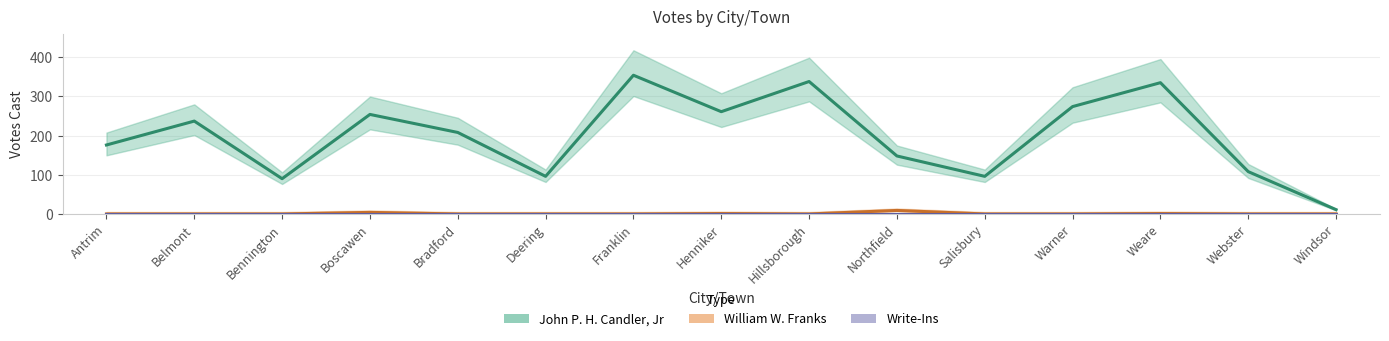

Reading right to left, list all the values displayed in this chart.

John P. H. Candler, Jr: Windsor=11	Webster=108	Weare=335	Warner=274	Salisbury=96	Northfield=148	Hillsborough=338	Henniker=261	Franklin=354	Deering=96	Bradford=208	Boscawen=254	Bennington=90	Belmont=237	Antrim=176
William W. Franks: Windsor=0	Webster=0	Weare=1	Warner=0	Salisbury=0	Northfield=9	Hillsborough=0	Henniker=1	Franklin=0	Deering=0	Bradford=0	Boscawen=4	Bennington=0	Belmont=0	Antrim=0
Write-Ins: Windsor=0	Webster=0	Weare=0	Warner=0	Salisbury=0	Northfield=0	Hillsborough=0	Henniker=0	Franklin=0	Deering=0	Bradford=0	Boscawen=0	Bennington=0	Belmont=0	Antrim=0